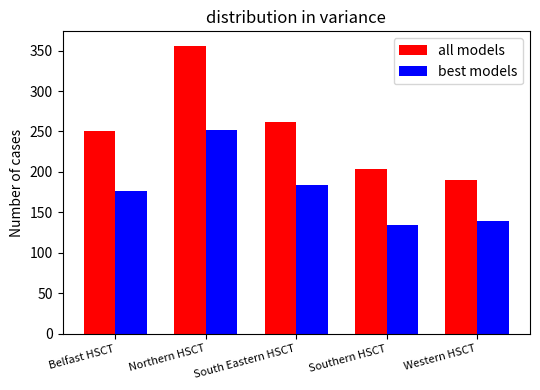

Which series has the widest spread of values?

all models